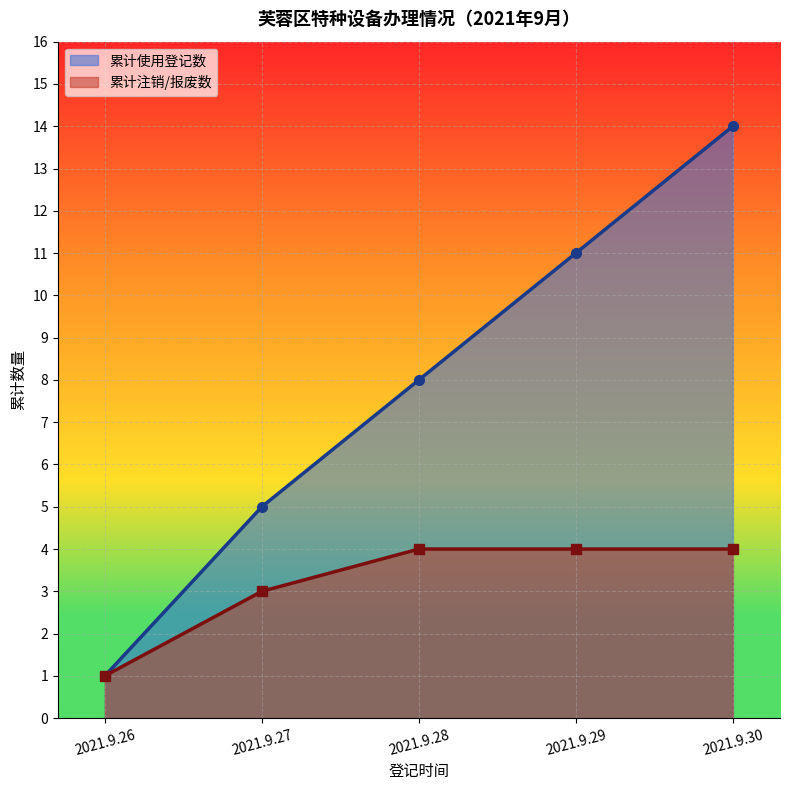

Where is 累计登记数 nearest to the value 7?

2021.9.28